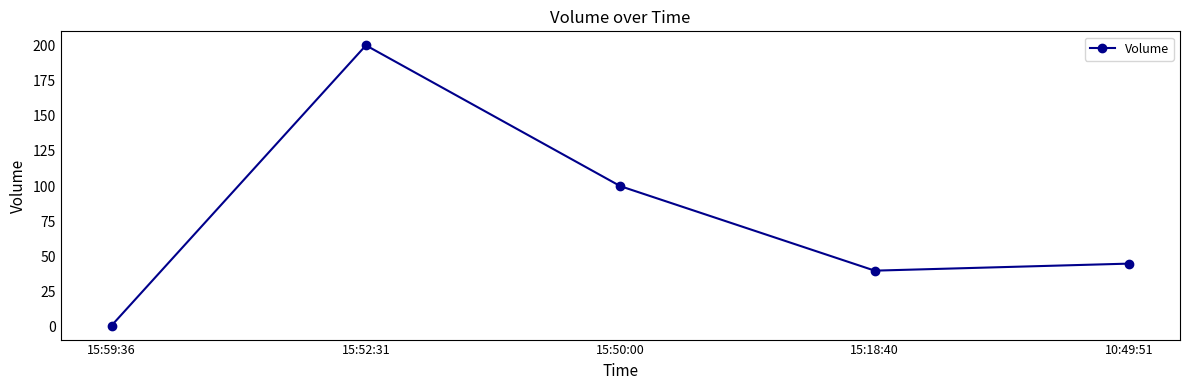

What is the change in value from 15:50:00 to 10:49:51?

-55